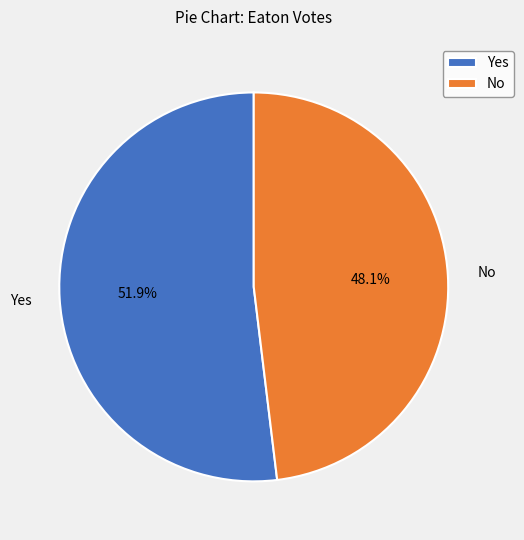

To the nearest percent, what is the average slice percentage?

50%